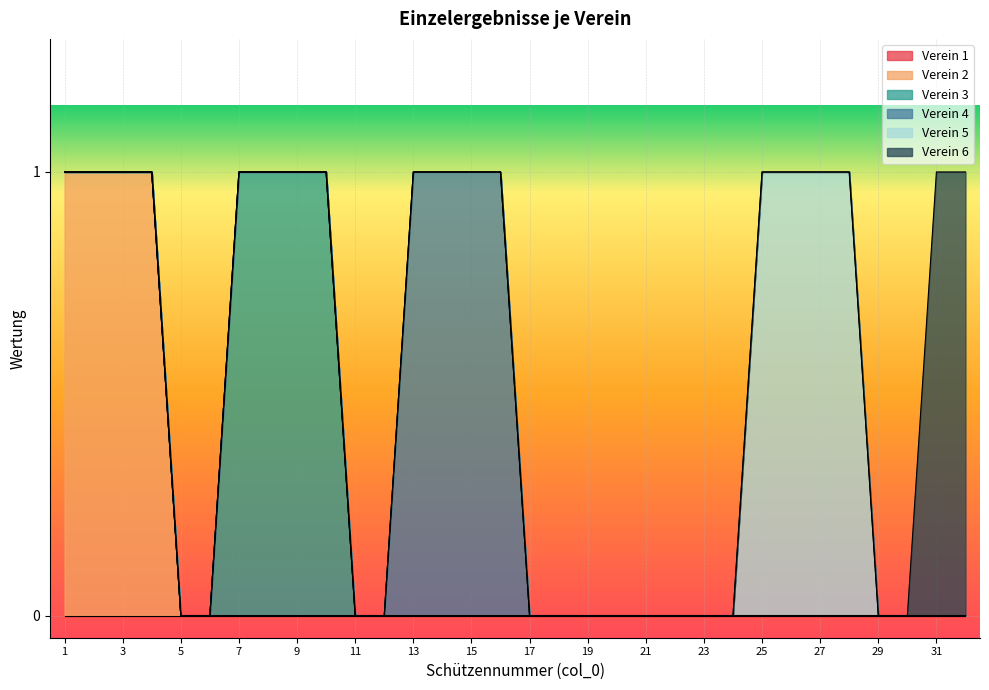

List the labels in order of Verein 1 value, smallest first.

1, 2, 3, 4, 5, 6, 7, 8, 9, 10, 11, 12, 13, 14, 15, 16, 17, 18, 19, 20, 21, 22, 23, 24, 25, 26, 27, 28, 29, 30, 31, 32